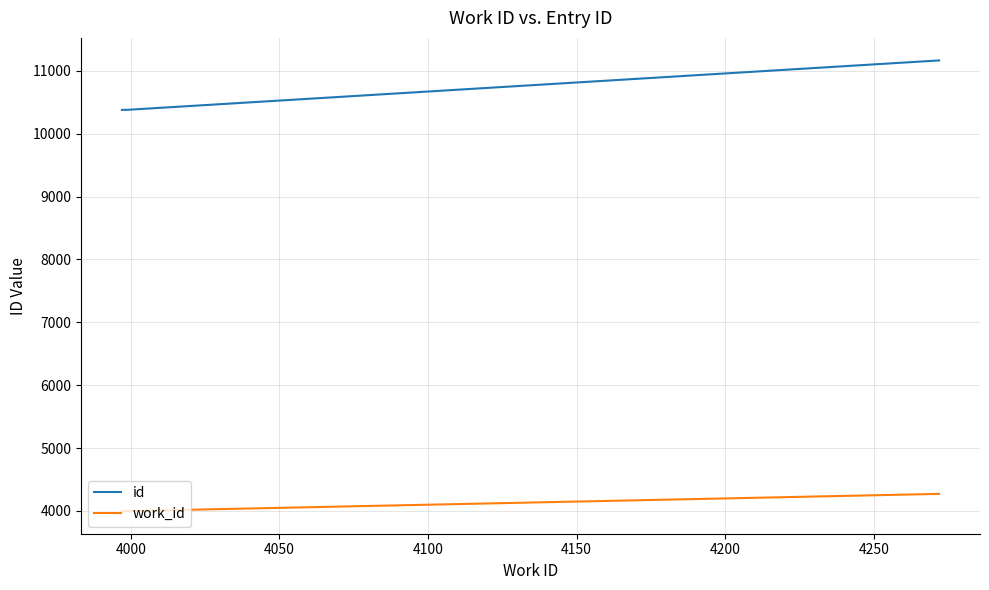

Rank the series by their maximum value, from highest to lowest.

id, work_id